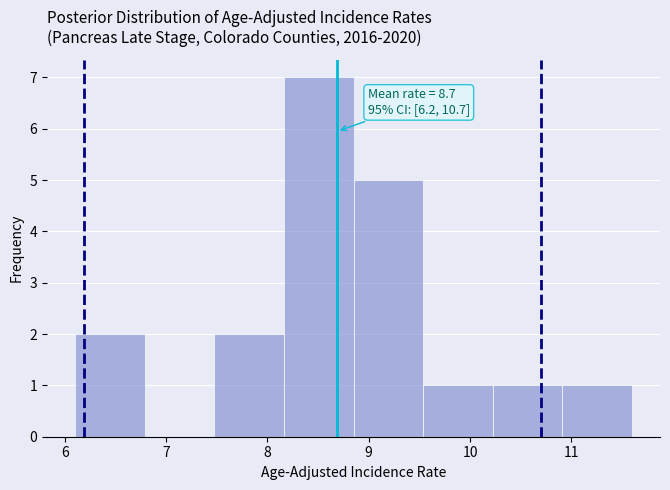

Over which range of the x-axis is the bar tallest?

8.2 to 8.9